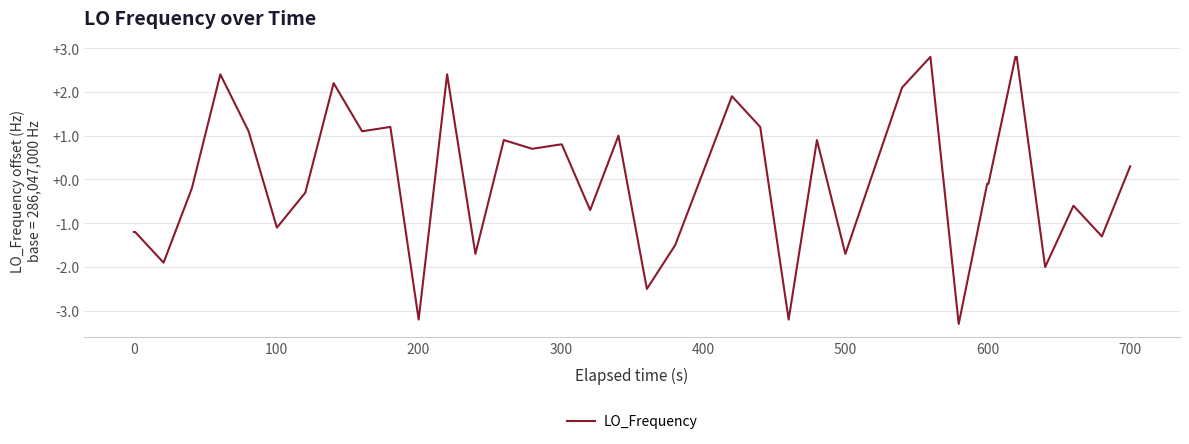

Does the chart have visible grid lines?

Yes